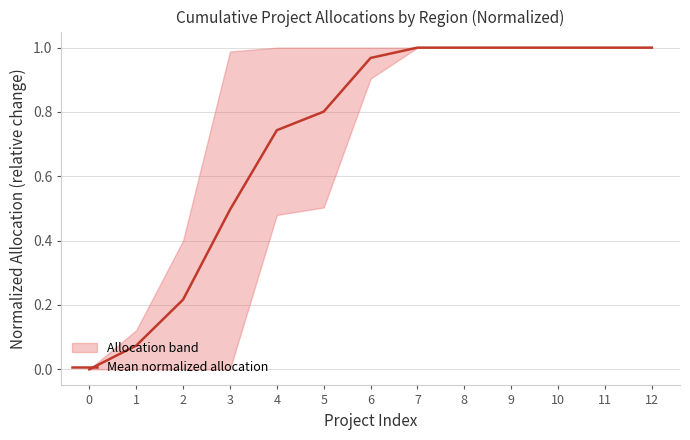

How many values exceed 0?

12